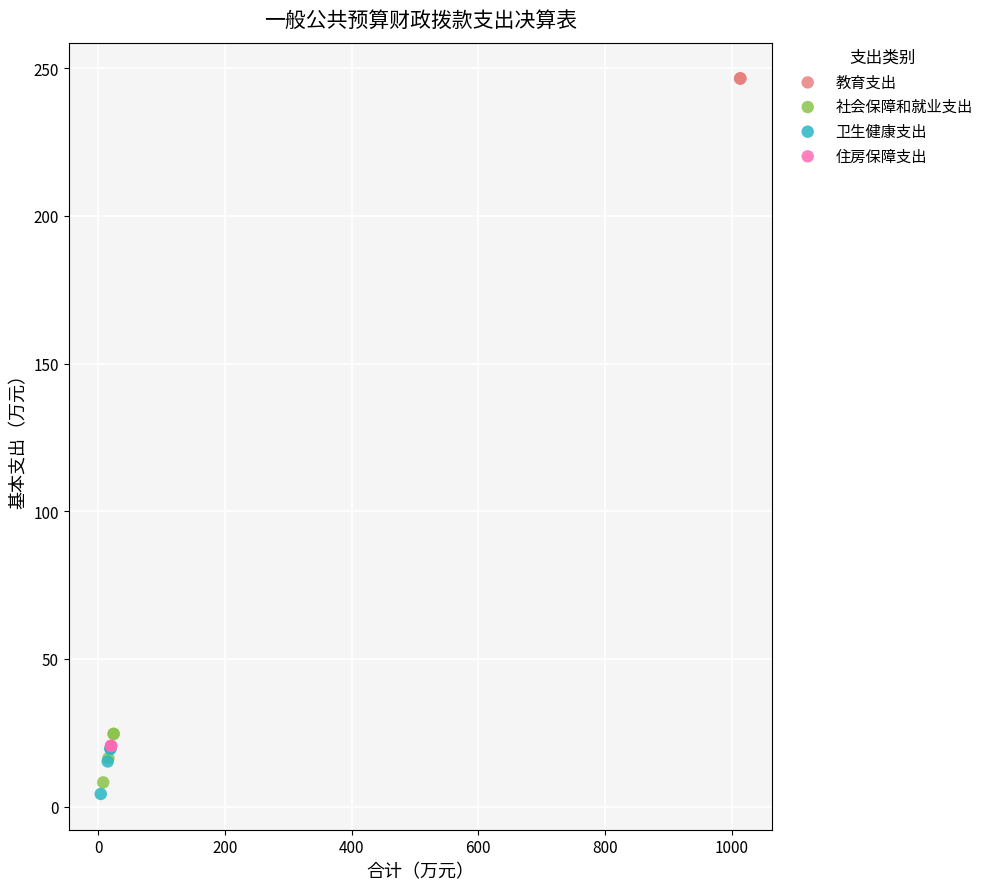

Which series reaches the maximum Y coordinate?

教育支出